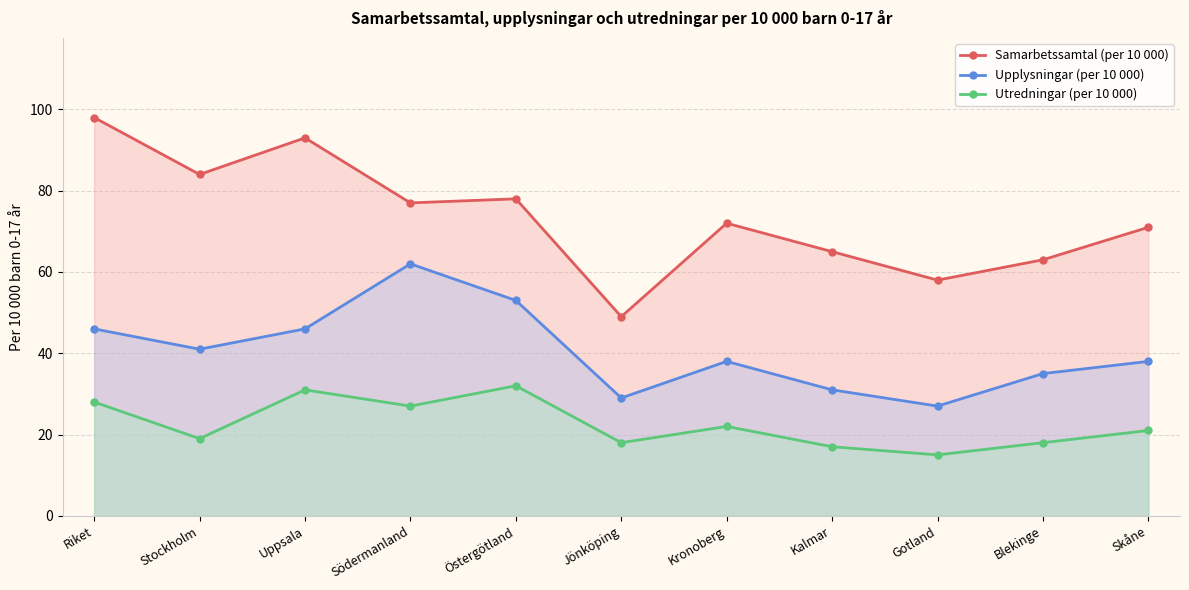

Reading right to left, transcribe all the data shown in this chart.

Samarbetssamtal (per 10 000): 71	63	58	65	72	49	78	77	93	84	98
Upplysningar (per 10 000): 38	35	27	31	38	29	53	62	46	41	46
Utredningar (per 10 000): 21	18	15	17	22	18	32	27	31	19	28